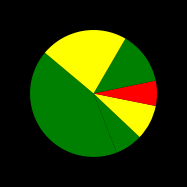

Count the number of slices in the pie.

6